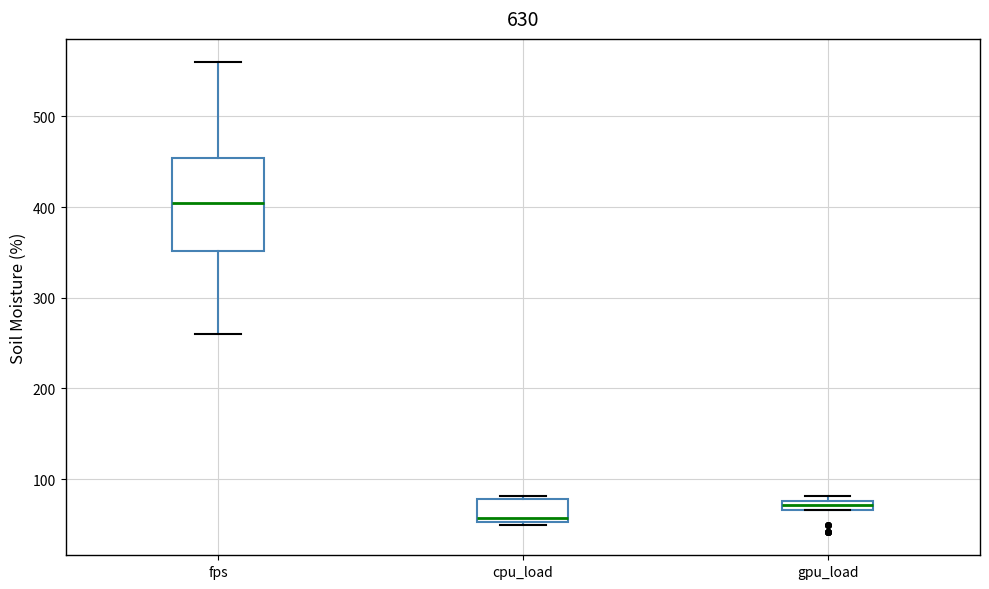

Where does the median line of the box for cpu_load sit on the y-axis? The values are not printed on the chart, so give them approximately, as read against the axis.

60